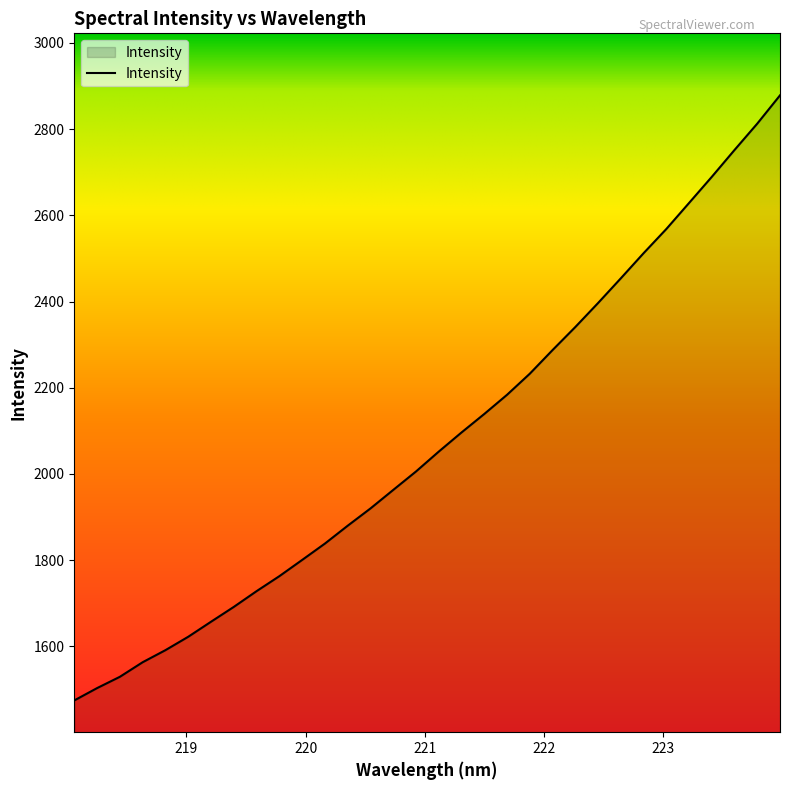

What is the smallest value displayed?

1474.4